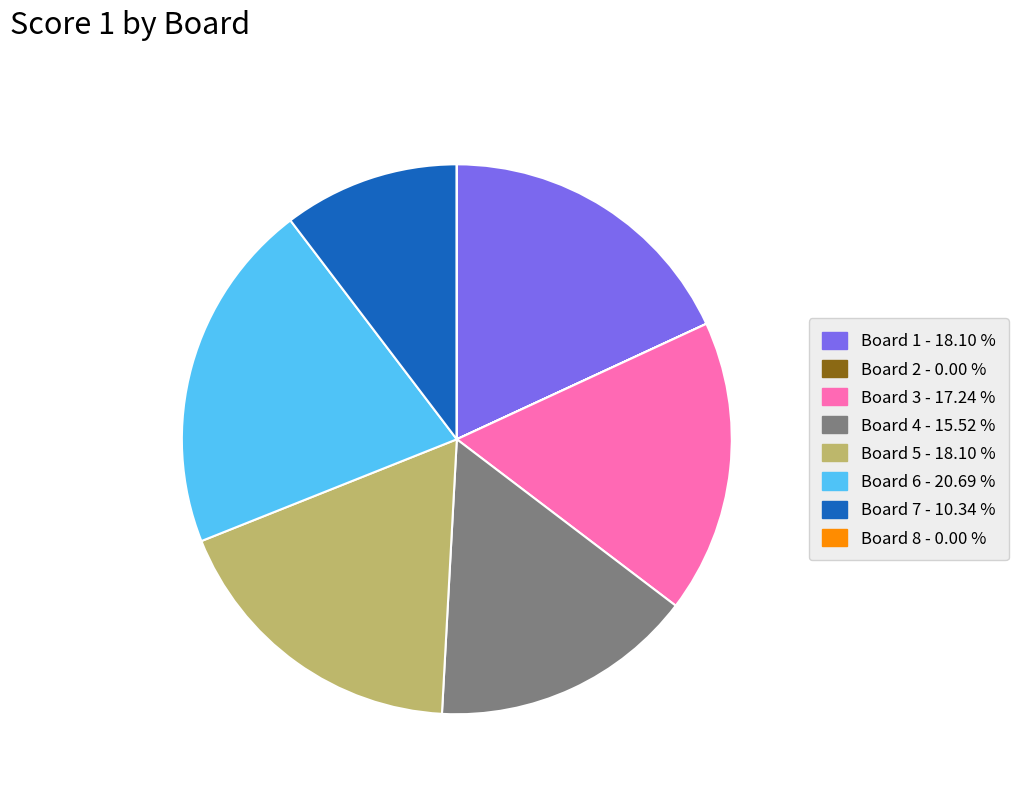

Combined, do Board 4 and Board 5 account for over 50%?

No